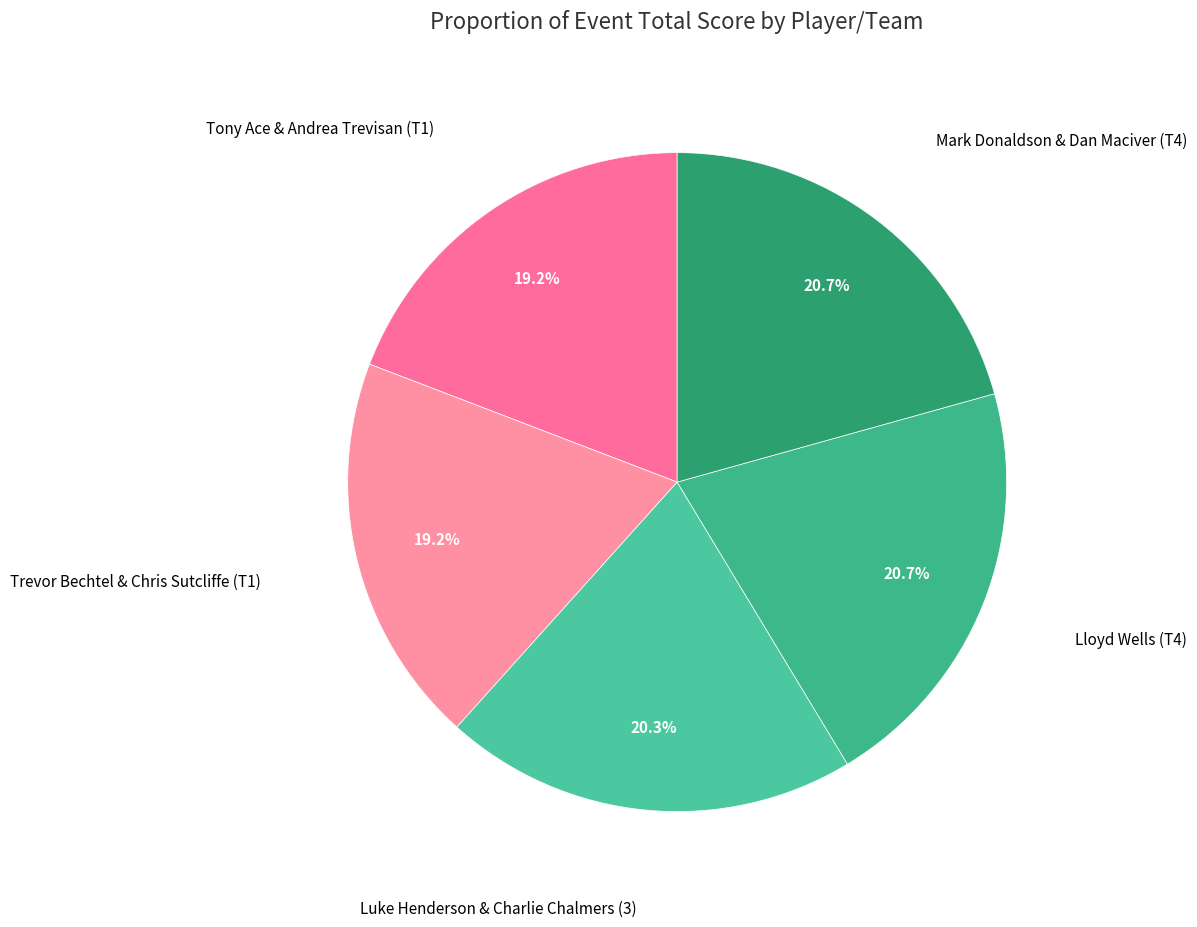

Rank the categories by value from highest to lowest.

Lloyd Wells (T4), Mark Donaldson & Dan Maciver (T4), Luke Henderson & Charlie Chalmers (3), Tony Ace & Andrea Trevisan (T1), Trevor Bechtel & Chris Sutcliffe (T1)